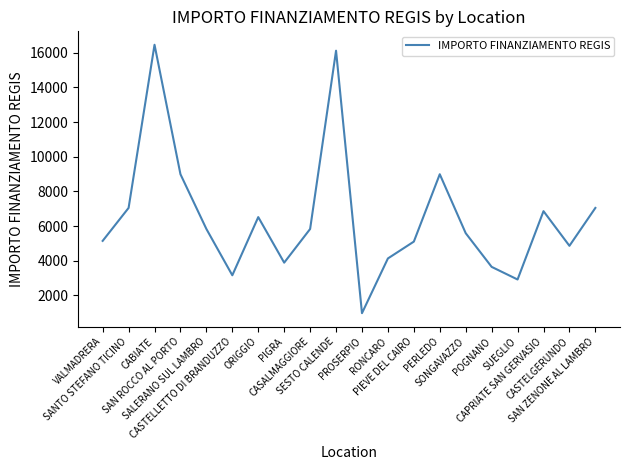

What is the change in value from ORIGGIO to SUEGLIO?

-3601